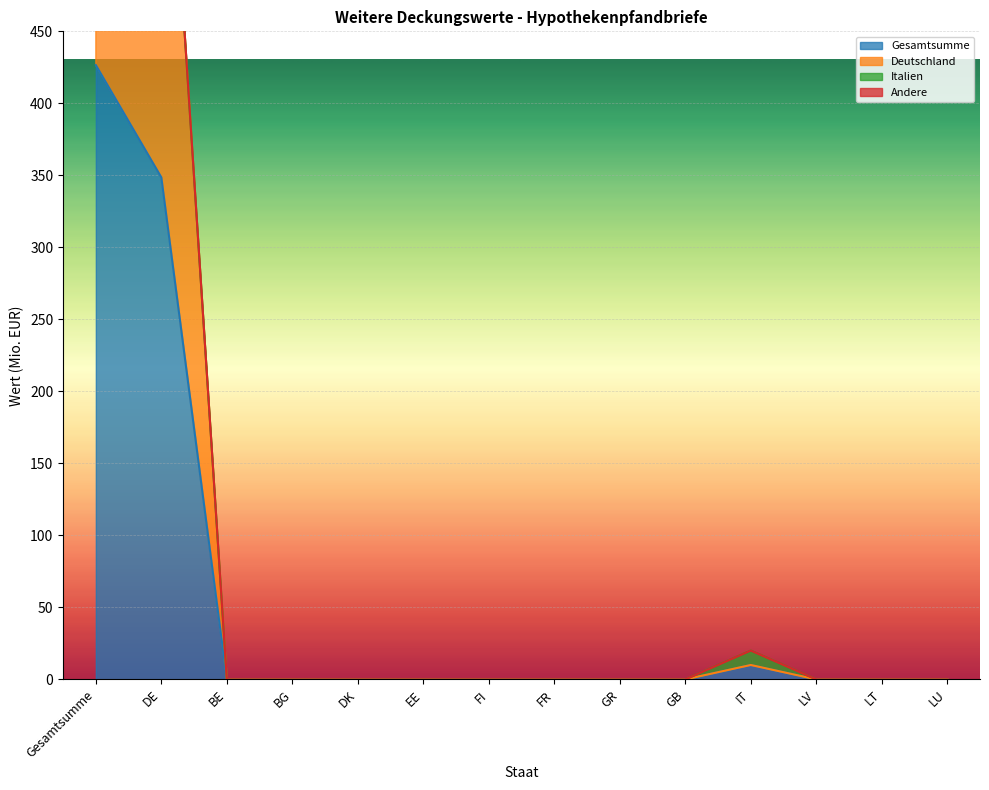

True or false: Deutschland and Gesamtsumme intersect in this chart.

False